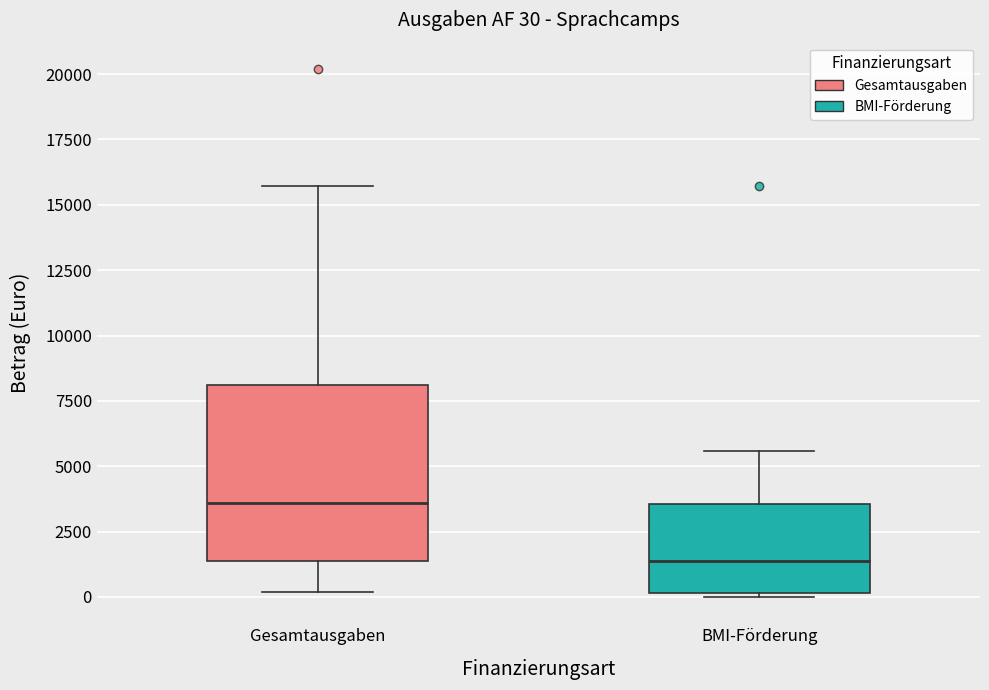

Comparing the boxes themselves (not the whiskers), which one is the tallest?

Gesamtausgaben